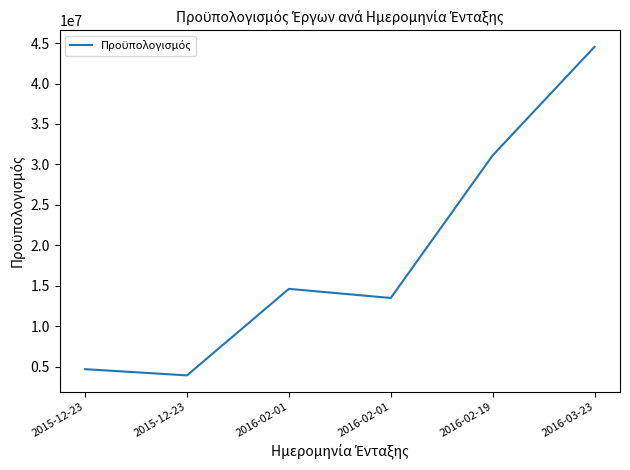

Where is the data nearest to the value 24231010?

2016-02-19